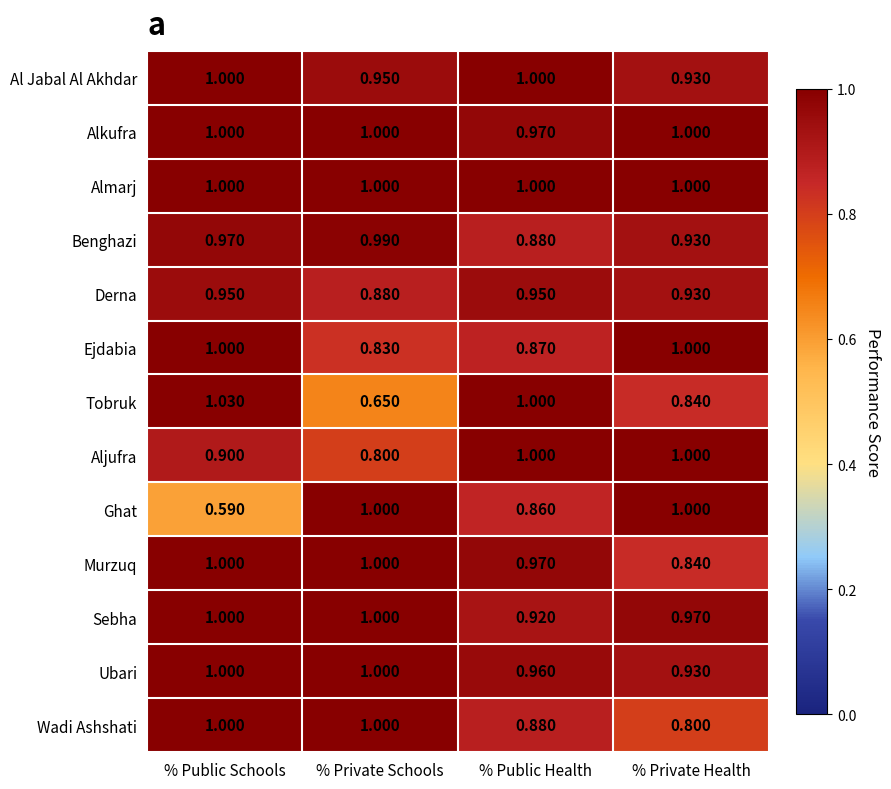

Between % Public Schools and % Public Health, which series saw the biggest shift?

Ghat